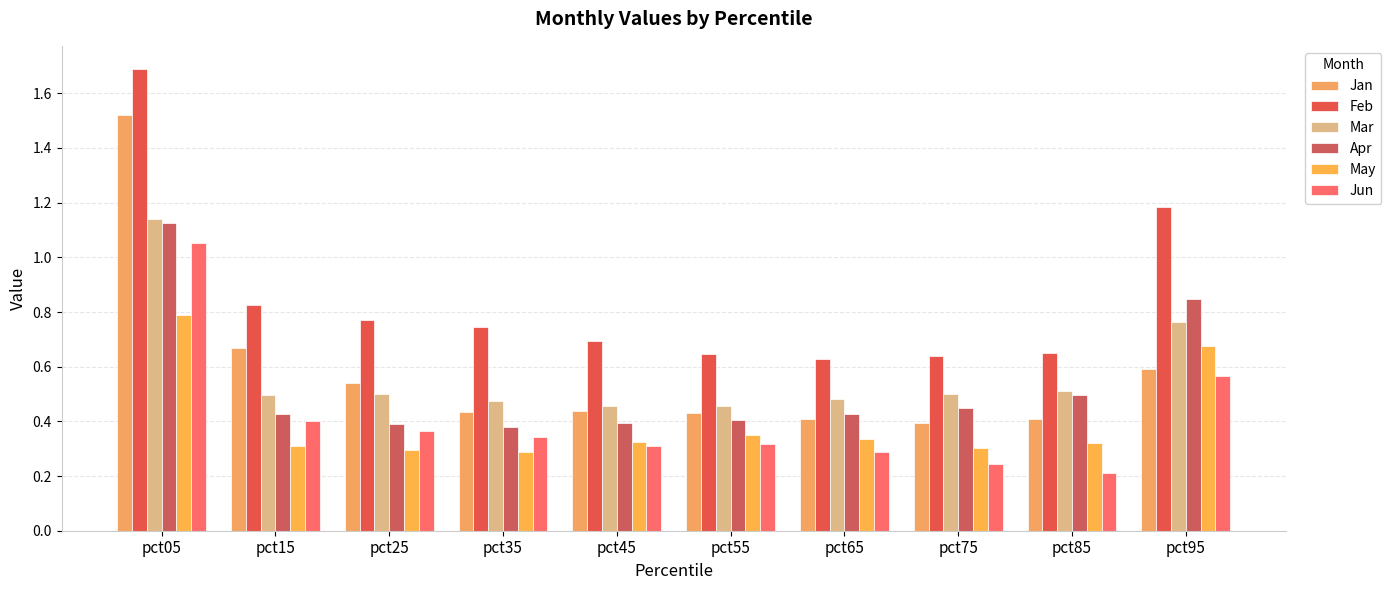

How many distinct data groups are displayed?

6